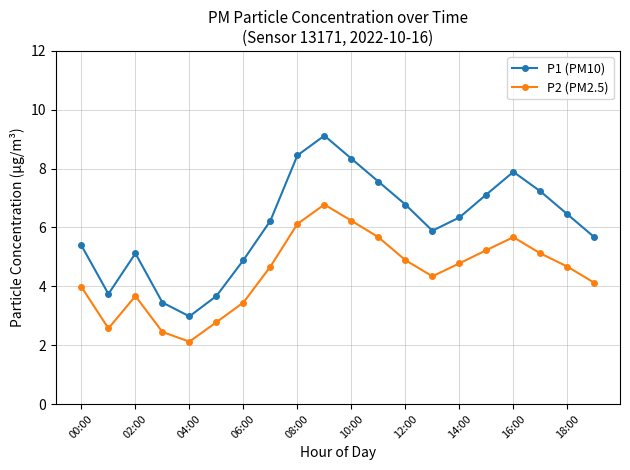

What is the value of the P1 (PM10) point at the 8th from the left?

6.2